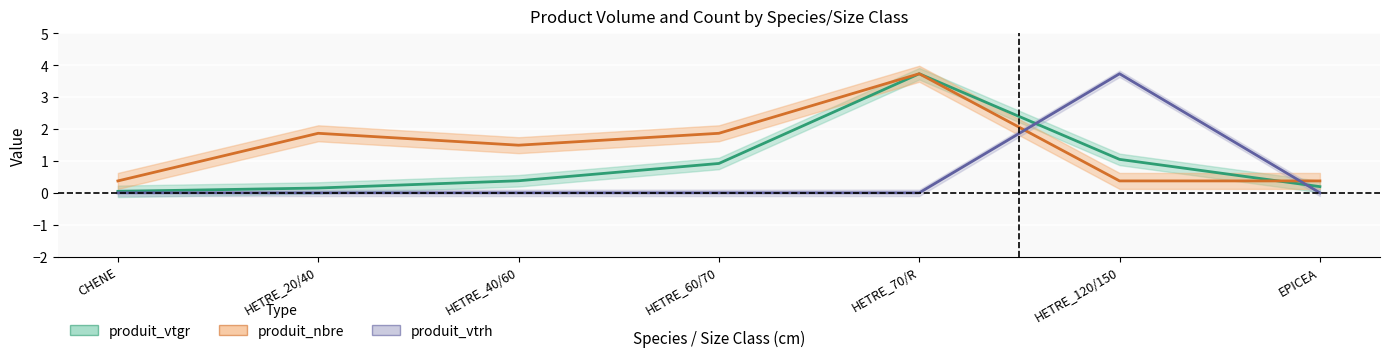

Is this an area chart (filled region under the line)?

No